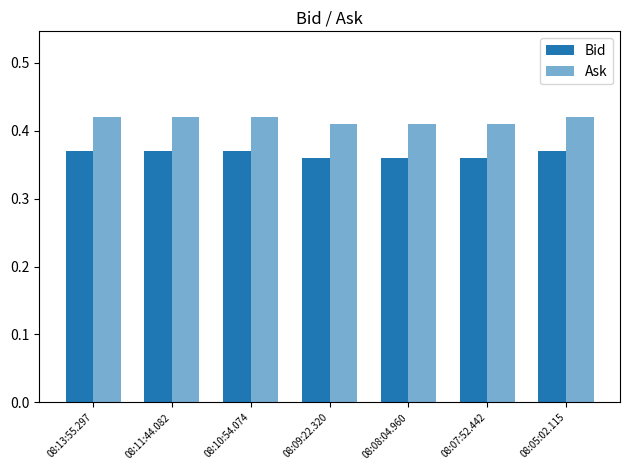

At which category is the sum across all series the highest?

08:13:55.297